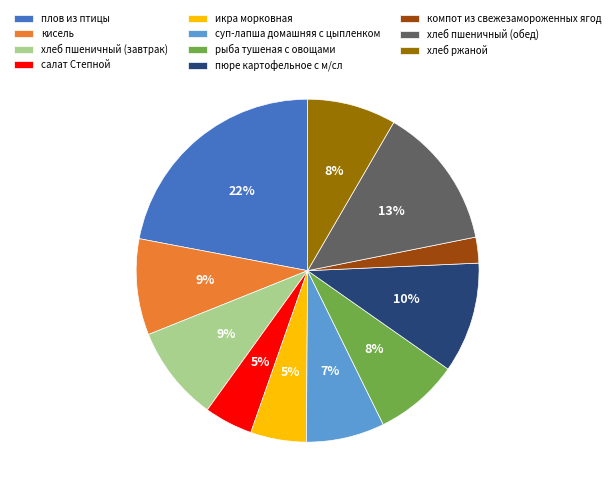

Between хлеб пшеничный (обед) and рыба тушеная с овощами, which is larger?

хлеб пшеничный (обед)